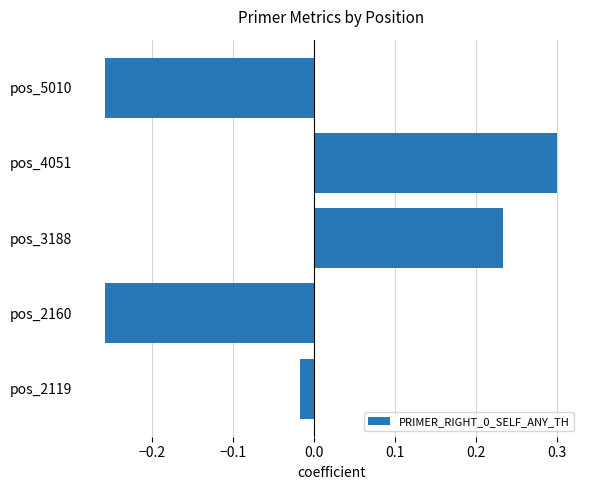

How many values are below 0?

3